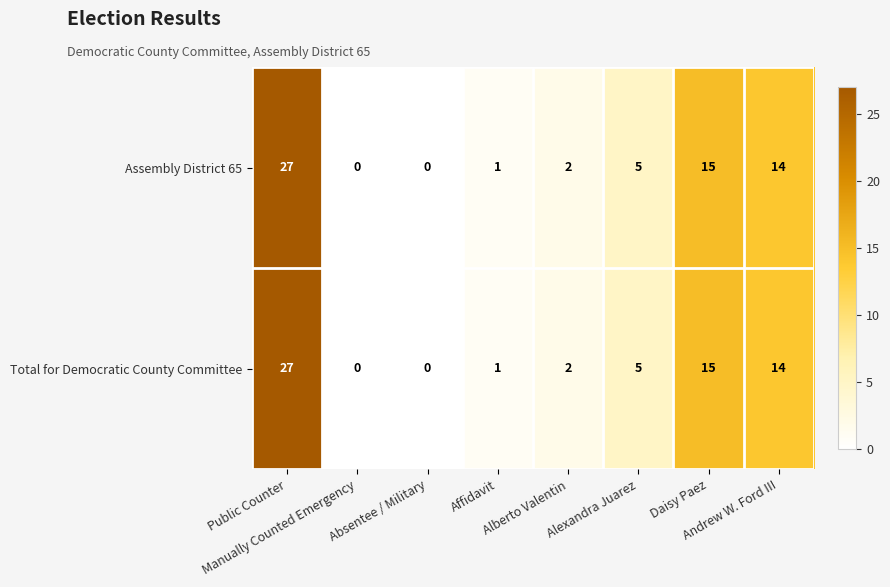

What is the highest value of the Assembly District 65 series?

27